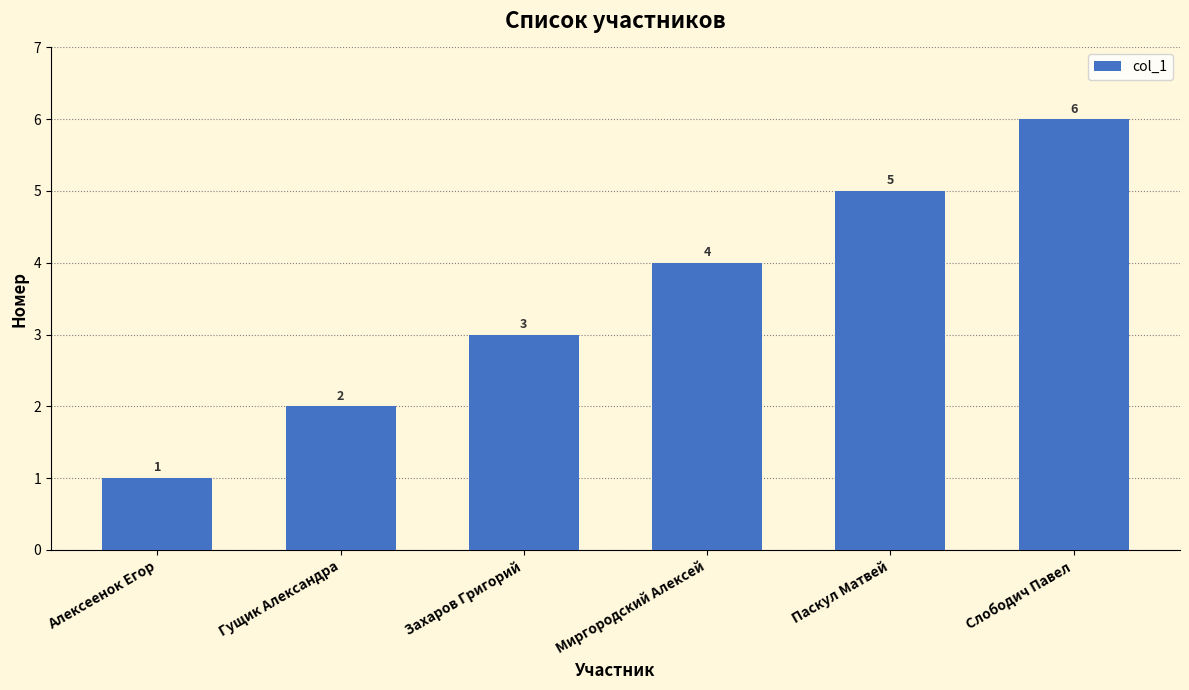

How many bars are there in total?

6